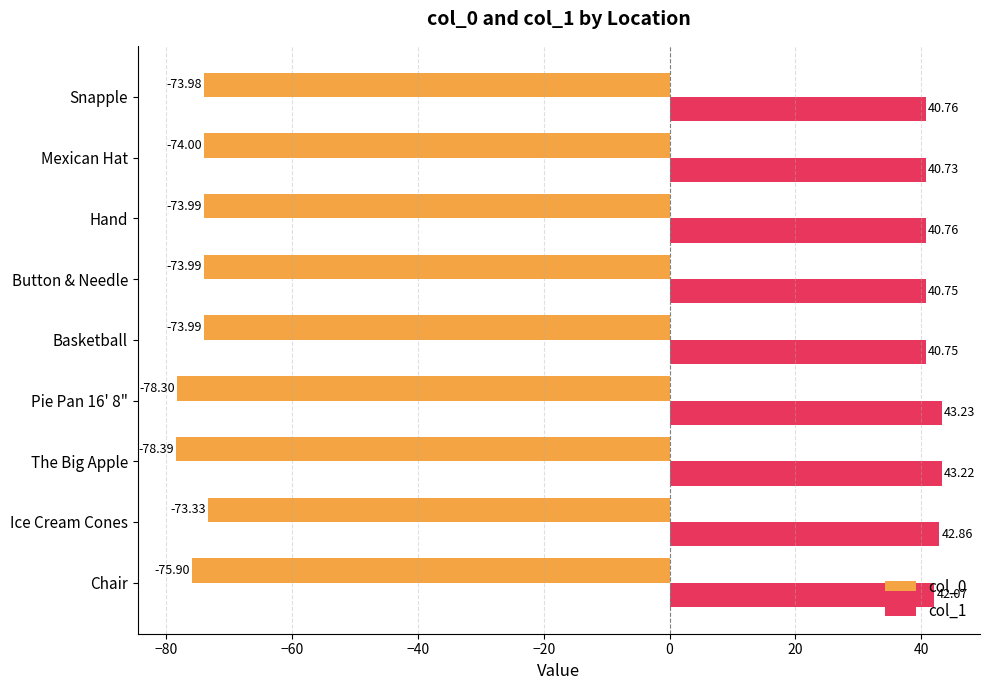

Is the value of col_0 at Basketball greater than the value of col_1 at Chair?

No